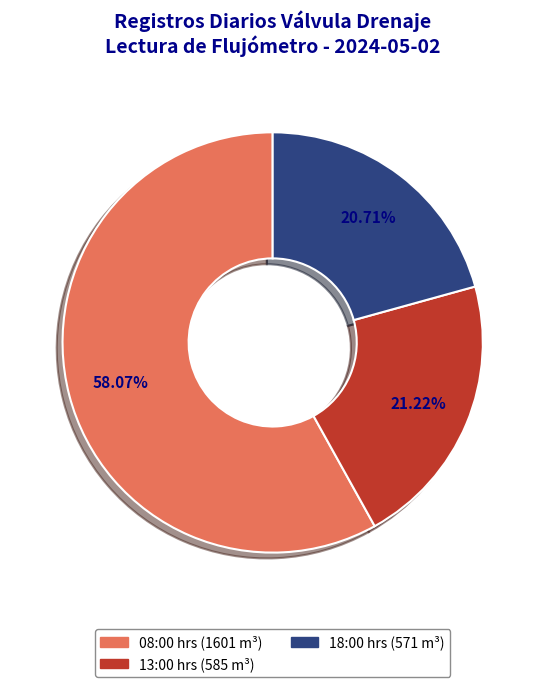

Is it true that 18:00 hrs (571 m³) is 21% of the pie?

True